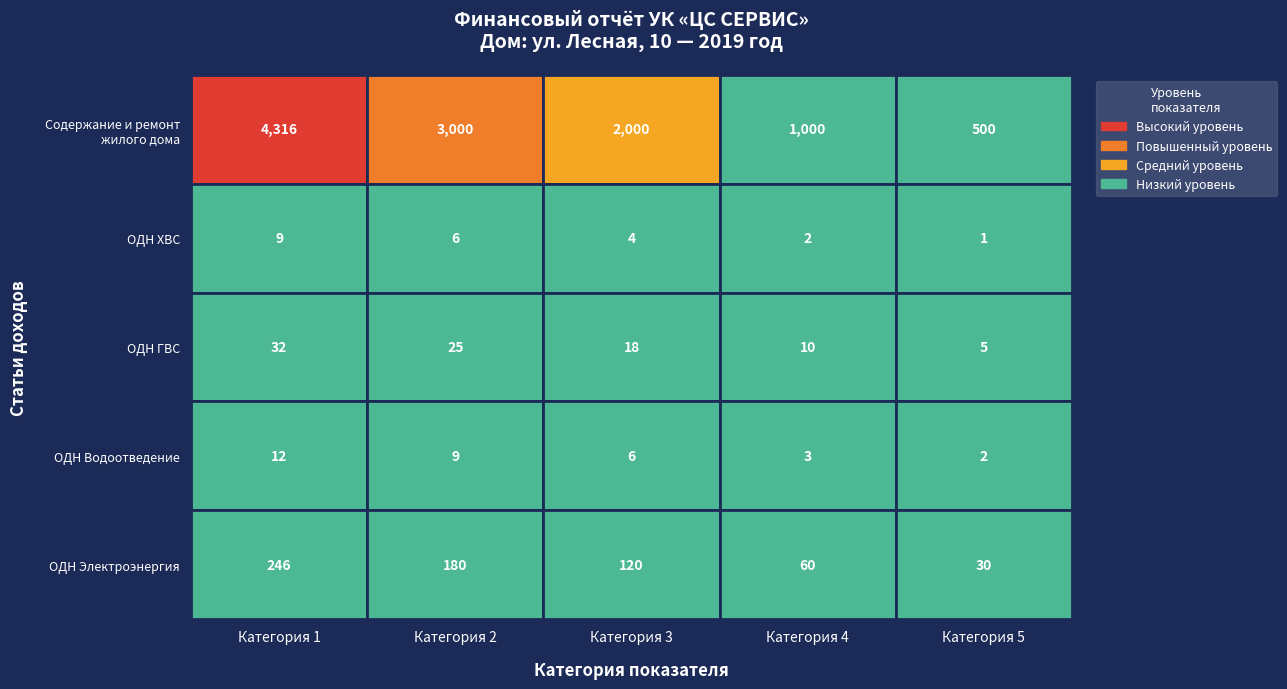

Between 1 and 4, which is larger?

1